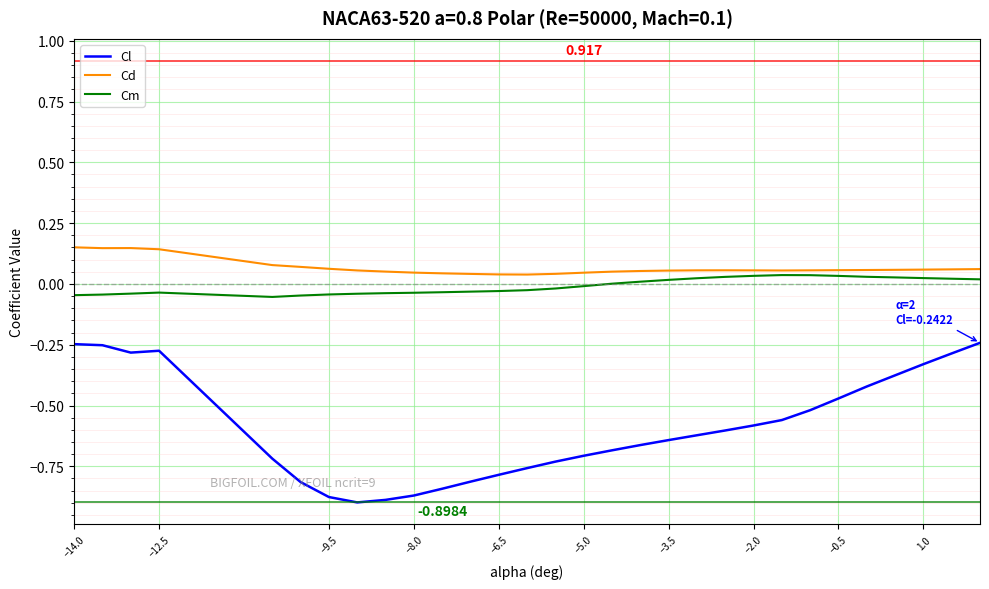

True or false: Cl and Cd cross at least once.

False